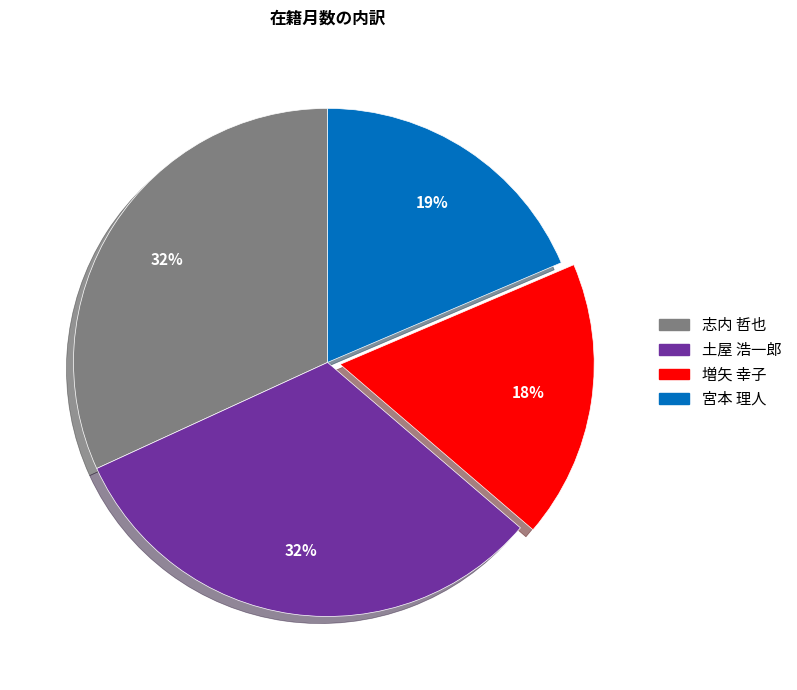

Is there any slice that represents more than half of the pie?

No